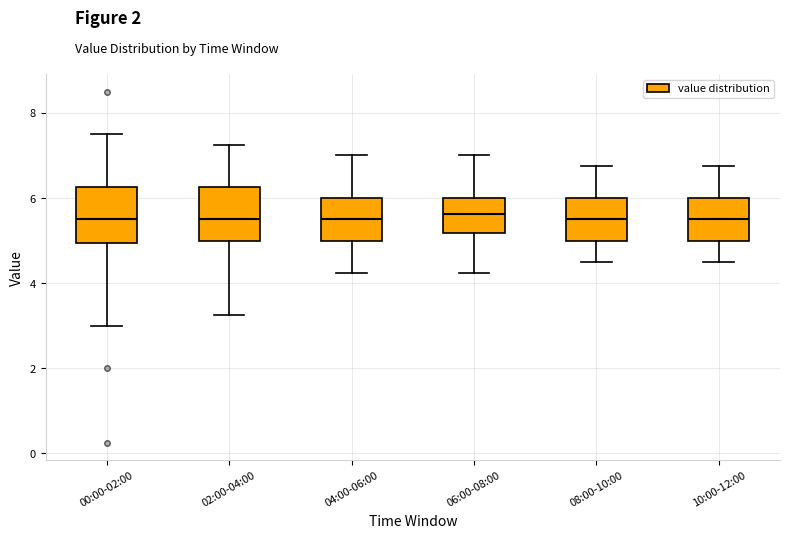

Where does the lower whisker of the box for 02:00-04:00 end on the y-axis? The values are not printed on the chart, so give them approximately, as read against the axis.

3.2